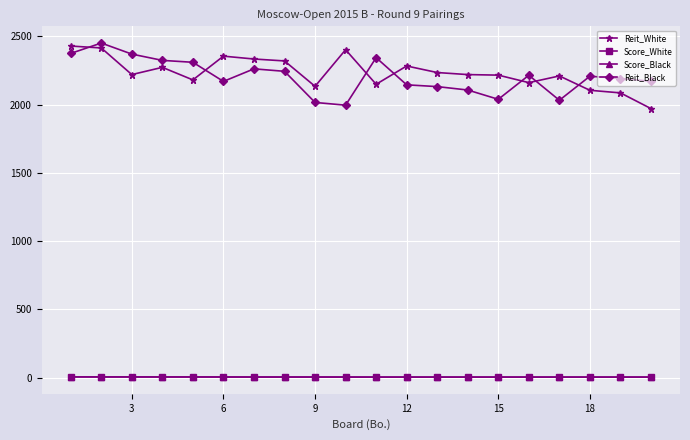

True or false: Score_White and Reit_White cross at least once.

False